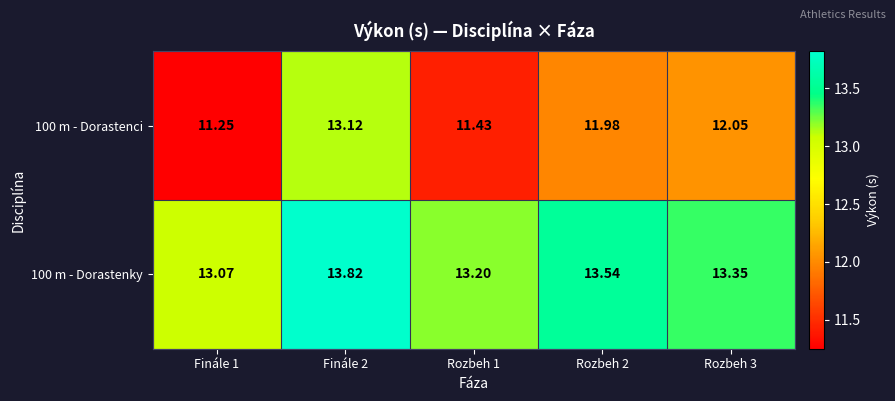

Rank the series by their average value, from lowest to highest.

100 m - Dorastenci, 100 m - Dorastenky